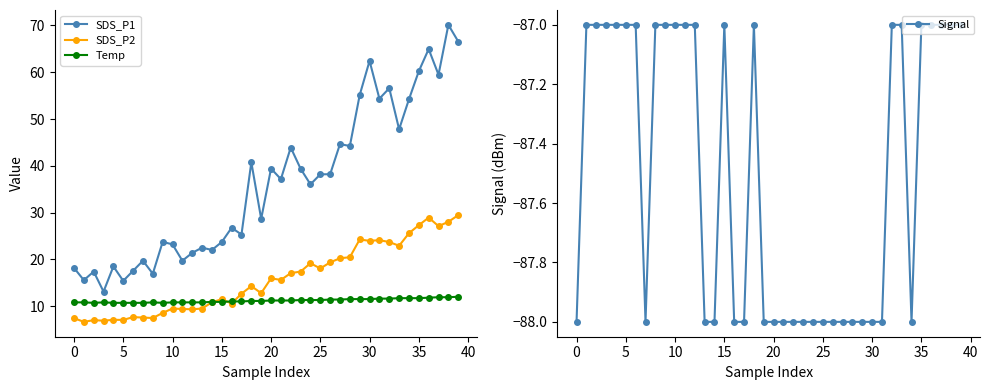

The value of SDS_P1 at 19 is 11.4. True or false?

False